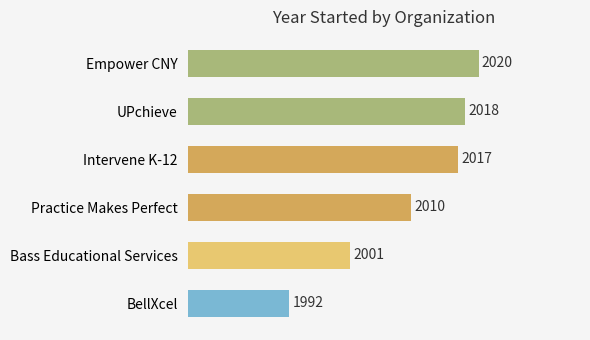

Count the number of data series in this chart.

1